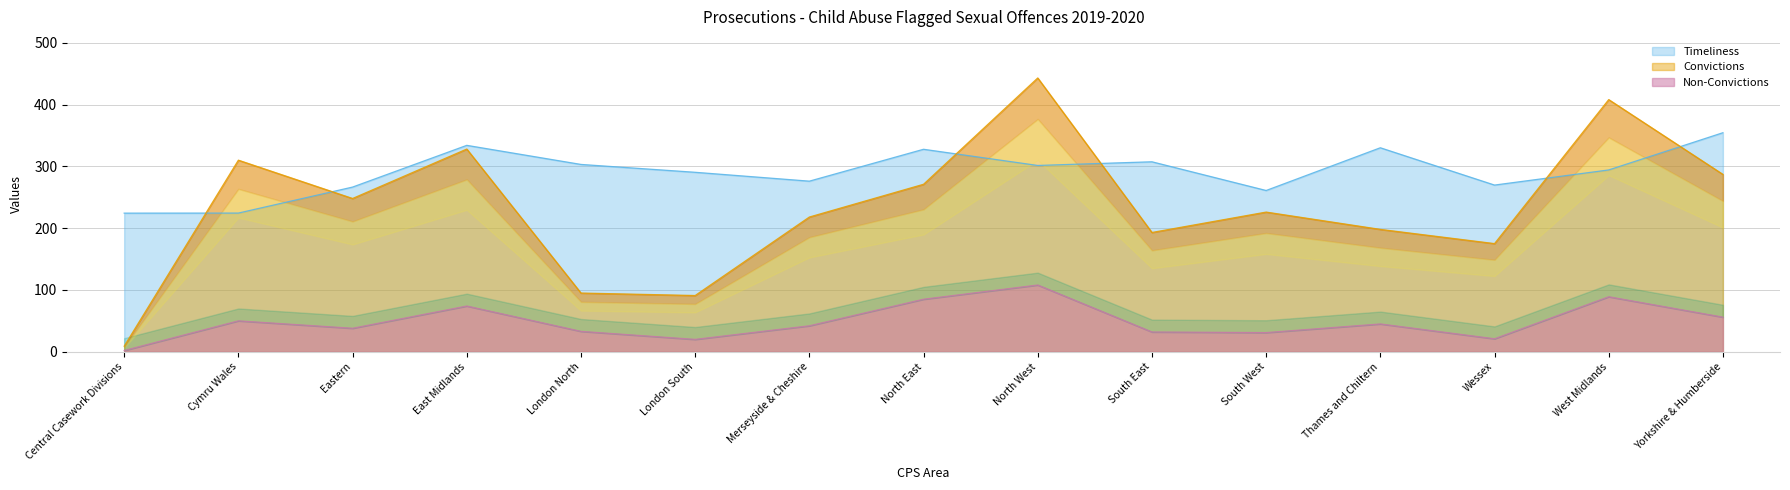

Rank the series by their maximum value, from lowest to highest.

Non-Convictions, Timeliness, Convictions